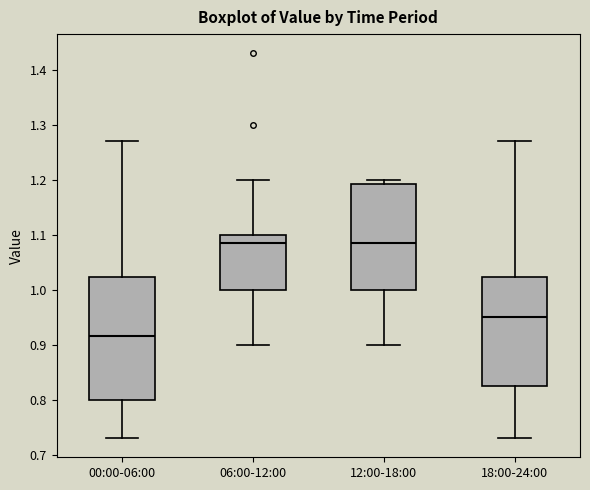

Reading left to right, transcribe this box plot: for each box, give where its median line is, the range the box spans, and where its two whiskers end, as read against the y-axis. The values are not printed on the chart, so give them approximately, as read against the axis.

00:00-06:00: median 0.92, box 0.80 to 1.02, whiskers 0.73 to 1.27
06:00-12:00: median 1.09, box 1.00 to 1.10, whiskers 0.90 to 1.20
12:00-18:00: median 1.09, box 1.00 to 1.19, whiskers 0.90 to 1.20
18:00-24:00: median 0.95, box 0.83 to 1.02, whiskers 0.73 to 1.27